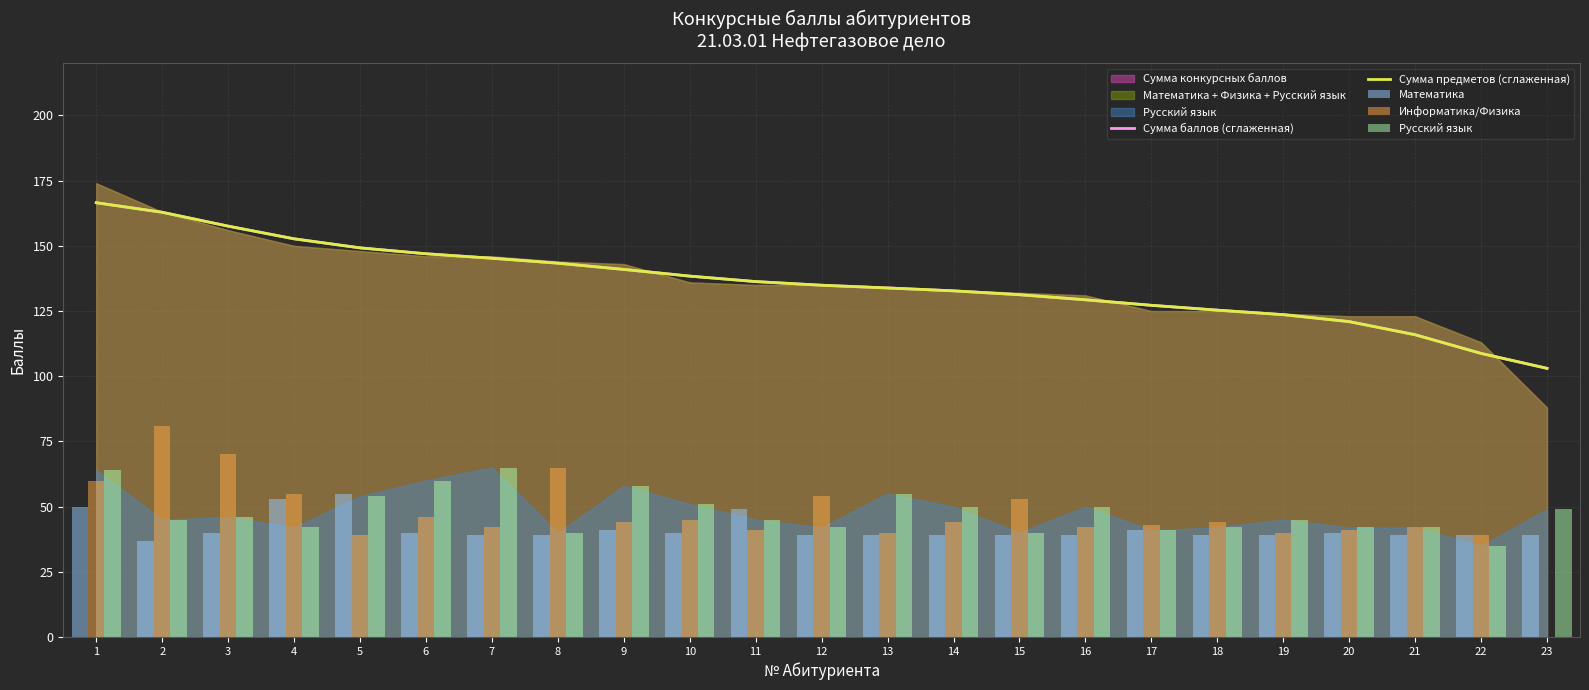

What is the value of the Сумма баллов (сглаженная) bar at the 6th from the left?

147.0